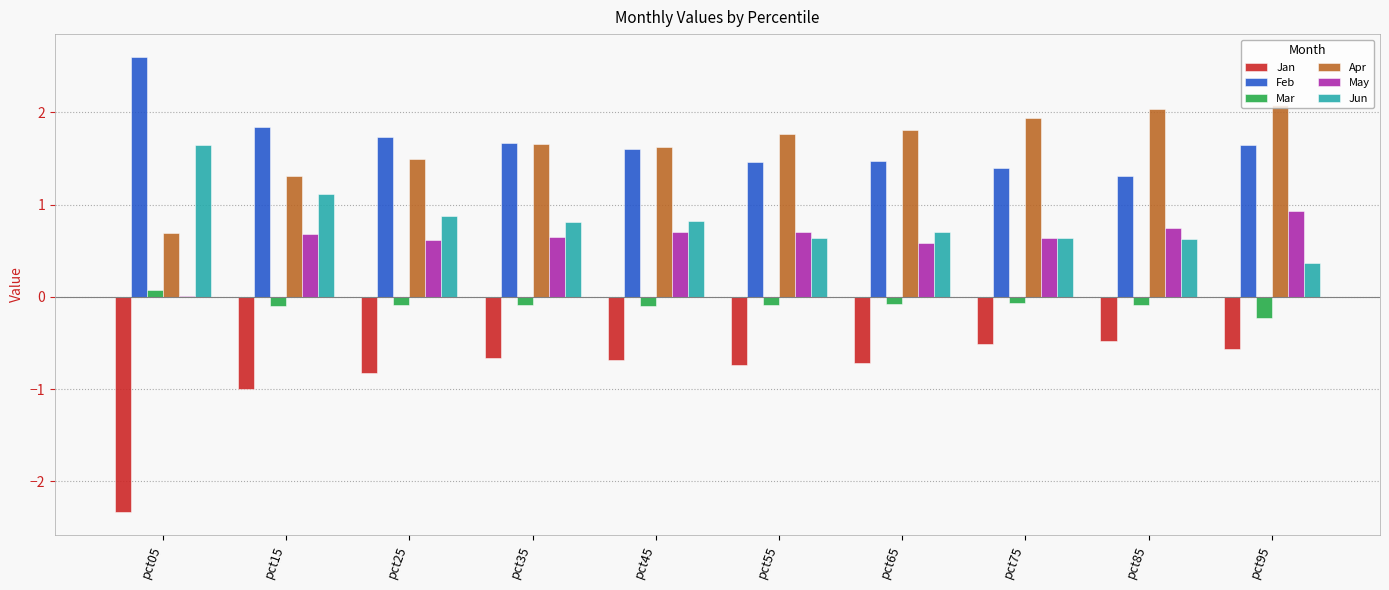

Is the value of Feb at pct35 greater than the value of Jan at pct25?

Yes